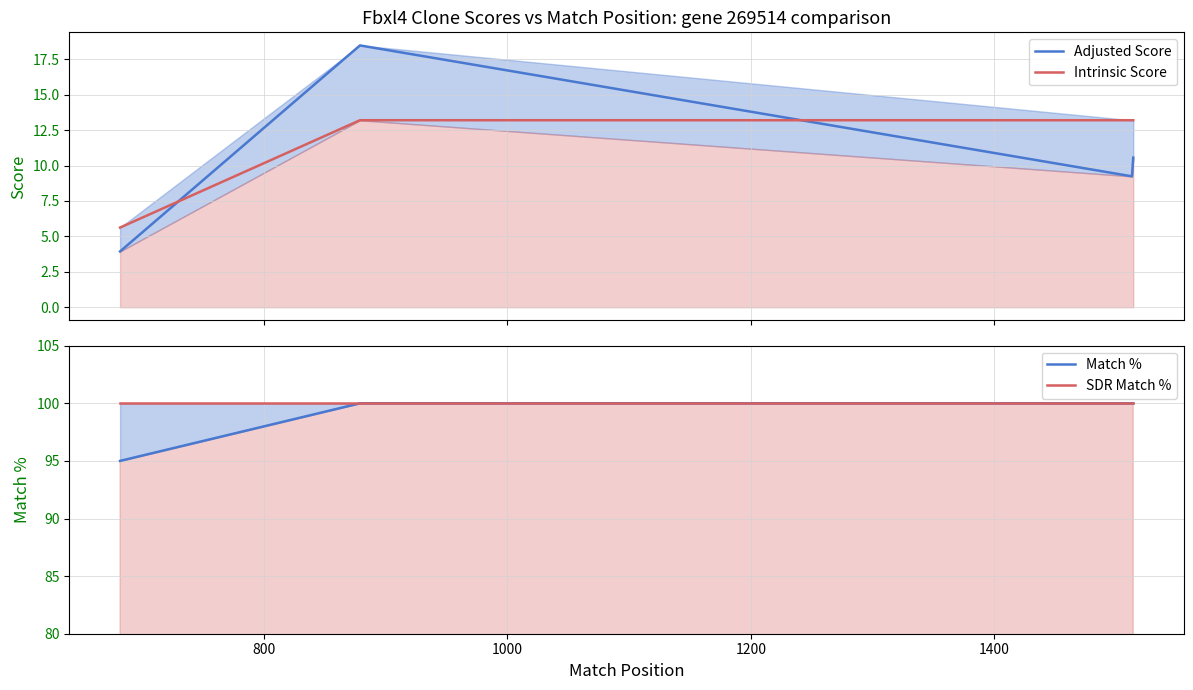

What is the approximate value of Match % at 1200?

100.0